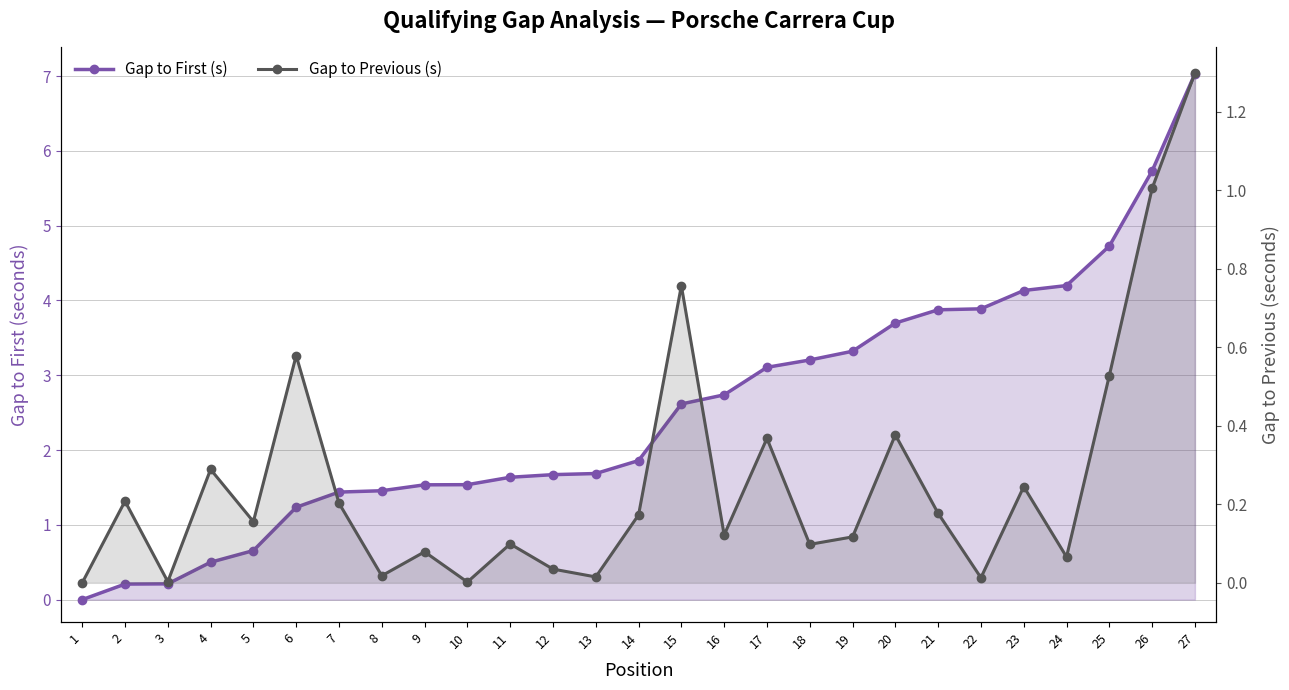

True or false: Gap to First (s) has a value of 1.6 at 11.

True